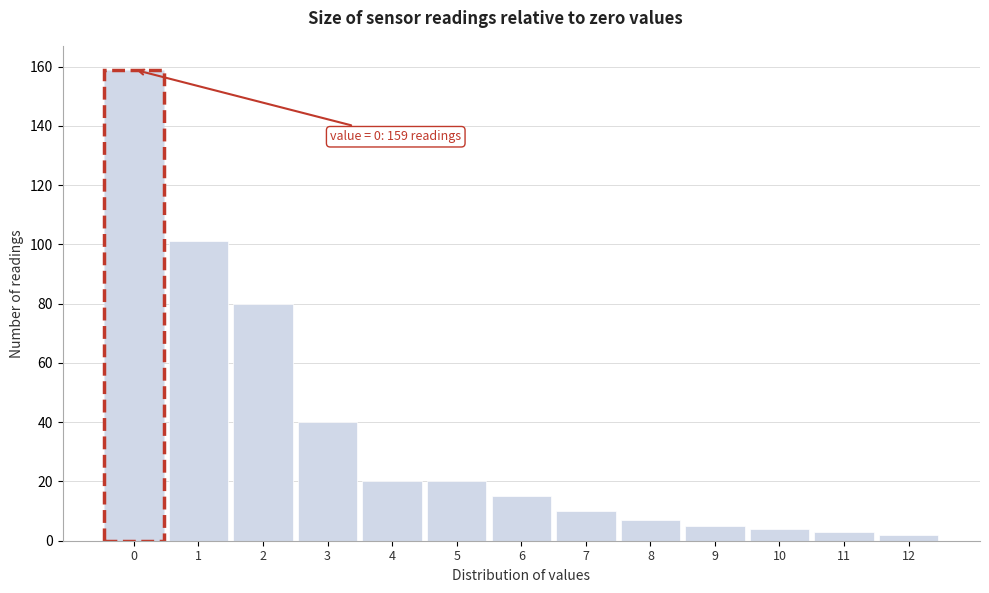

Reading right to left, list all the values displayed in this chart.

12=2	11=3	10=4	9=5	8=7	7=10	6=15	5=20	4=20	3=40	2=80	1=101	0=159